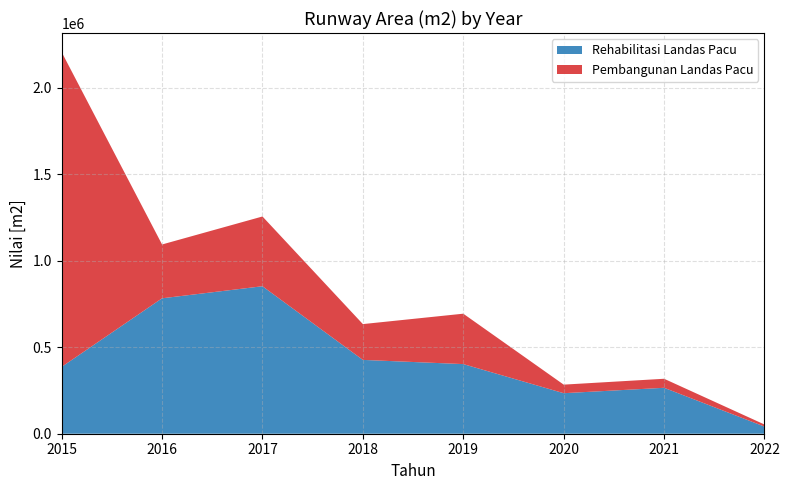

Reading right to left, what are all the values shown in this chart?

Rehabilitasi Landas Pacu: 2022=41250	2021=265402	2020=234202	2019=402387	2018=426633	2017=852295	2016=782618	2015=386292
Pembangunan Landas Pacu: 2022=12000	2021=52200	2020=49500	2019=291285	2018=206940	2017=403173	2016=311050	2015=1819083